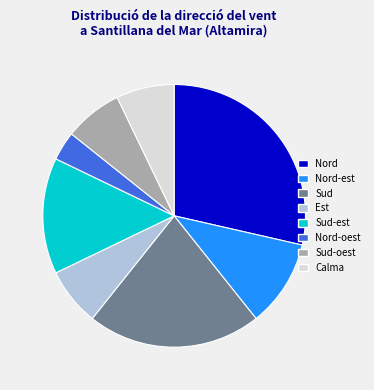

The Nord-est slice represents 18% of the pie. True or false?

False